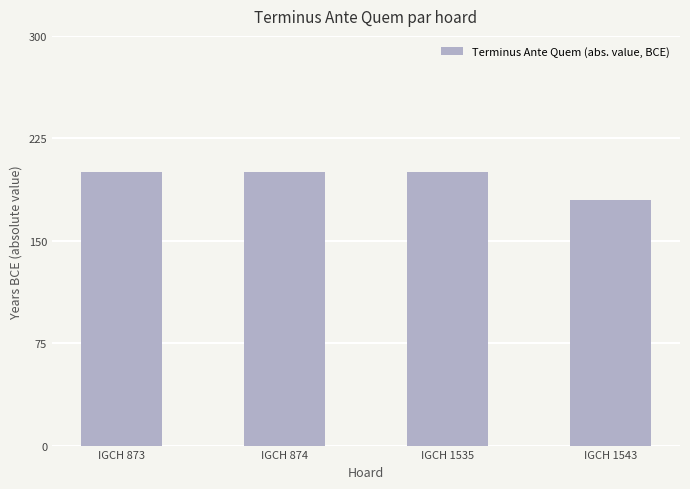

What is the sum of the values at IGCH 1543 and IGCH 1535?

380